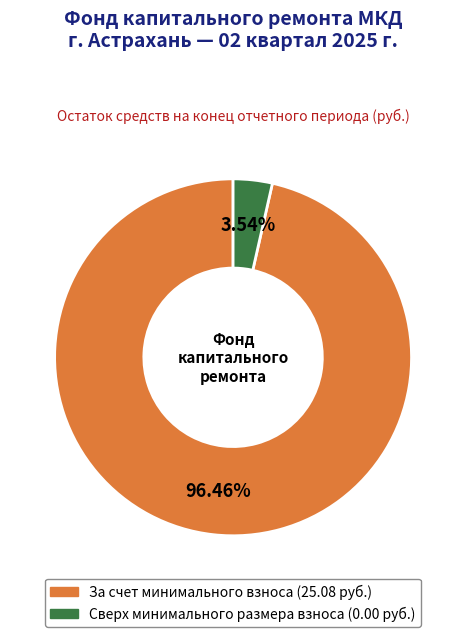

Is there a majority slice in this chart?

Yes